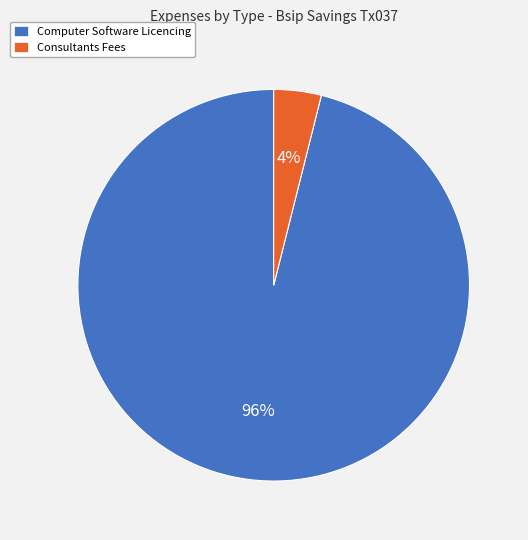

Do Consultants Fees and Computer Software Licencing together represent more than half of the pie?

Yes